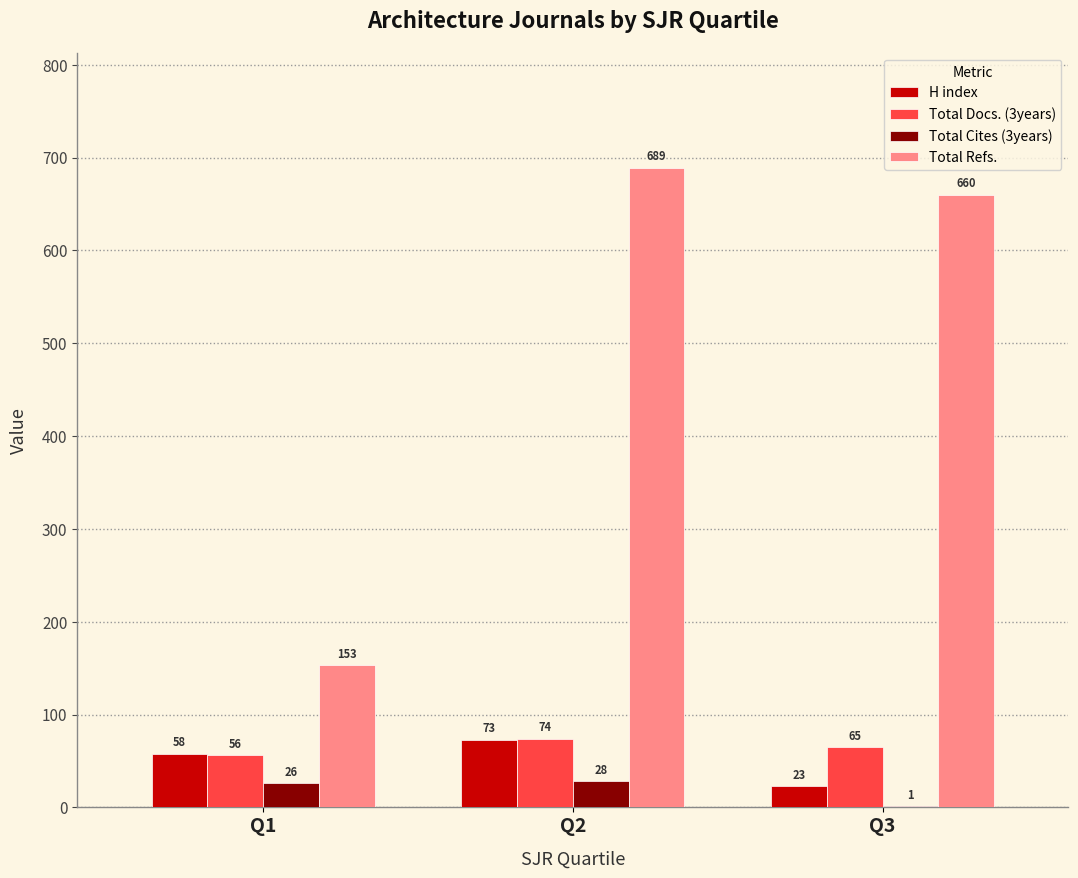

Reading left to right, transcribe all the data shown in this chart.

H index: 58	73	23
Total Docs. (3years): 56	74	65
Total Cites (3years): 26	28	1
Total Refs.: 153	689	660